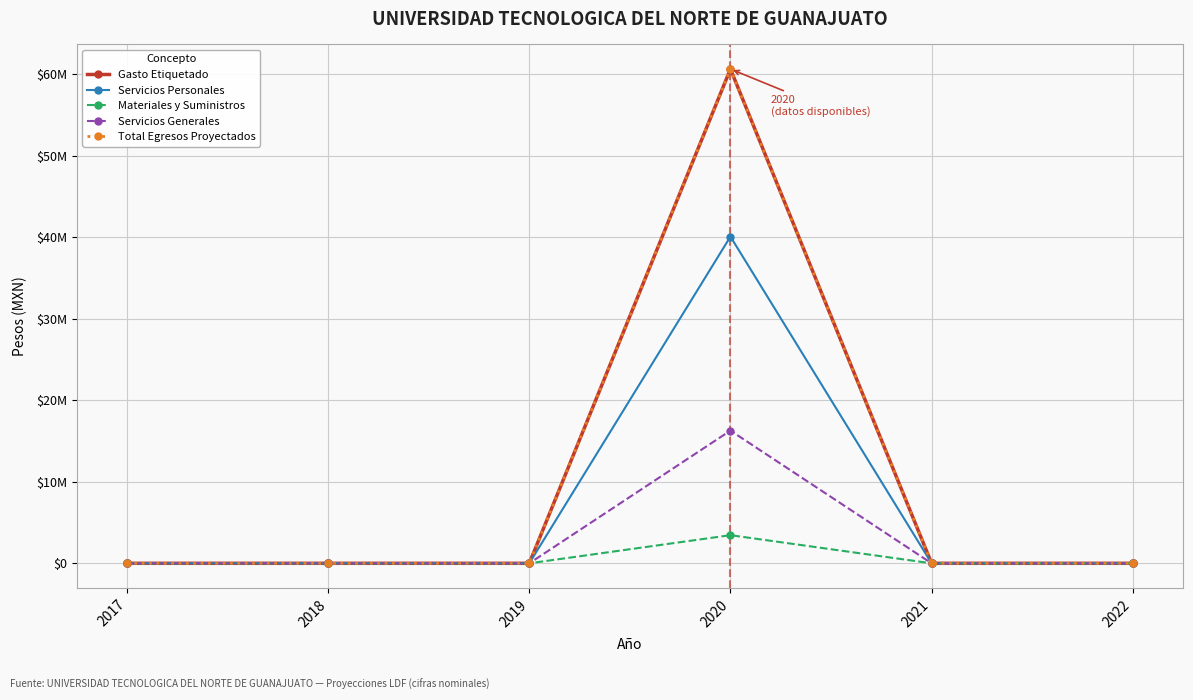

What is the sum of all Gasto Etiquetado values?

60646162.3